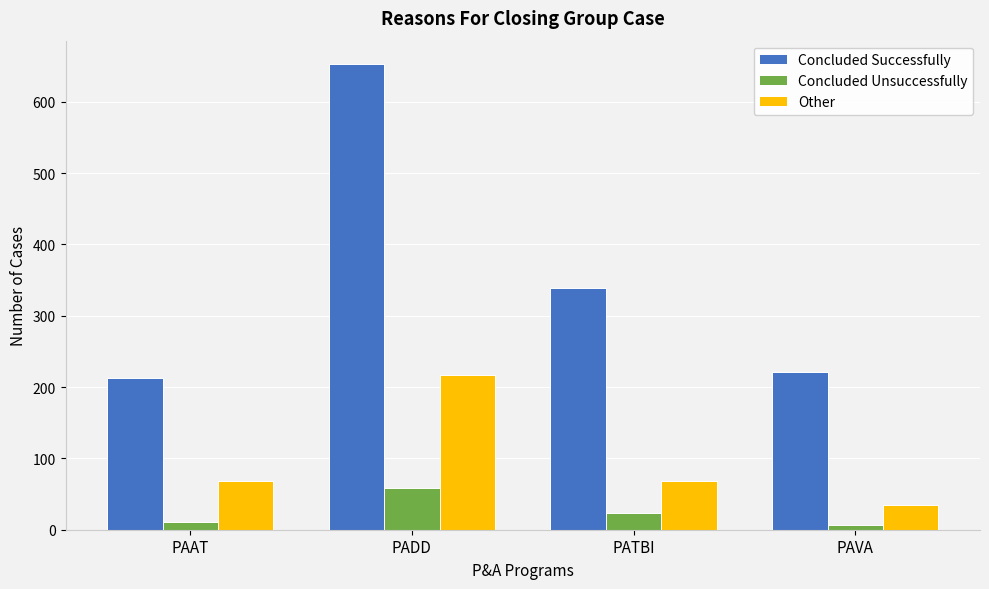

What is the difference between the second highest and second lowest values in the Concluded Successfully series?

118